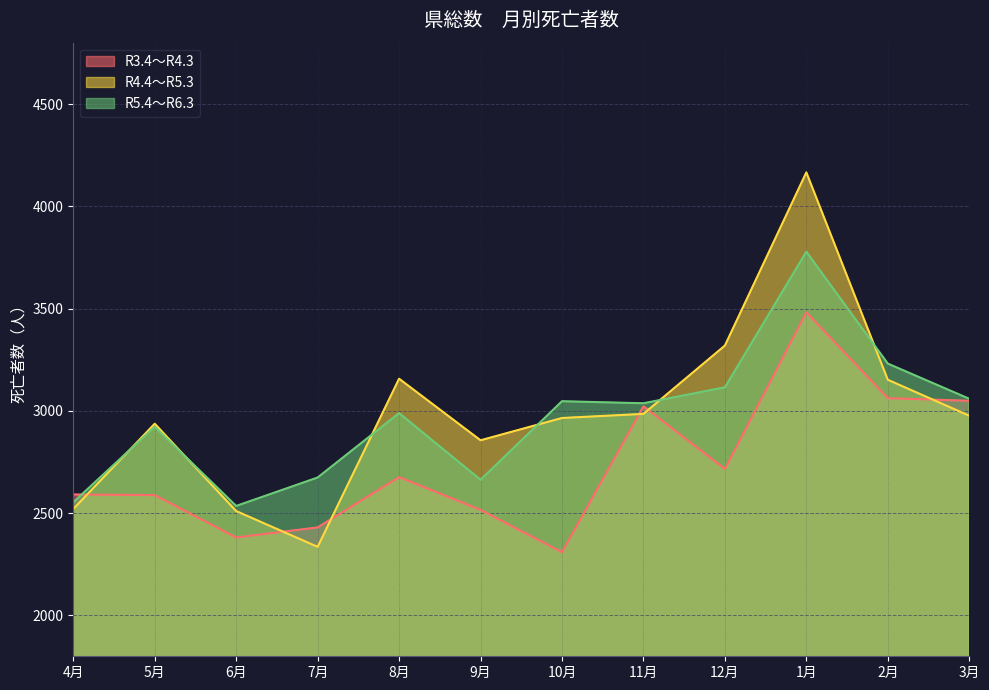

Is the value of R5.4～R6.3 at 8月 greater than the value of R4.4～R5.3 at 2月?

No